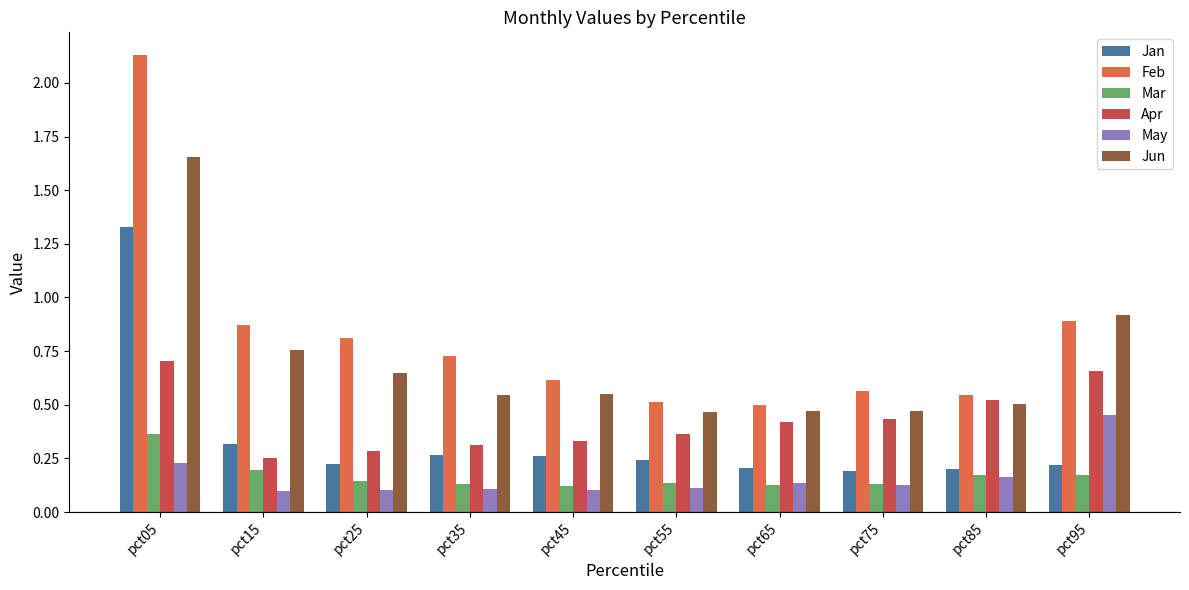

The value of Apr at pct15 is 0.3. True or false?

True